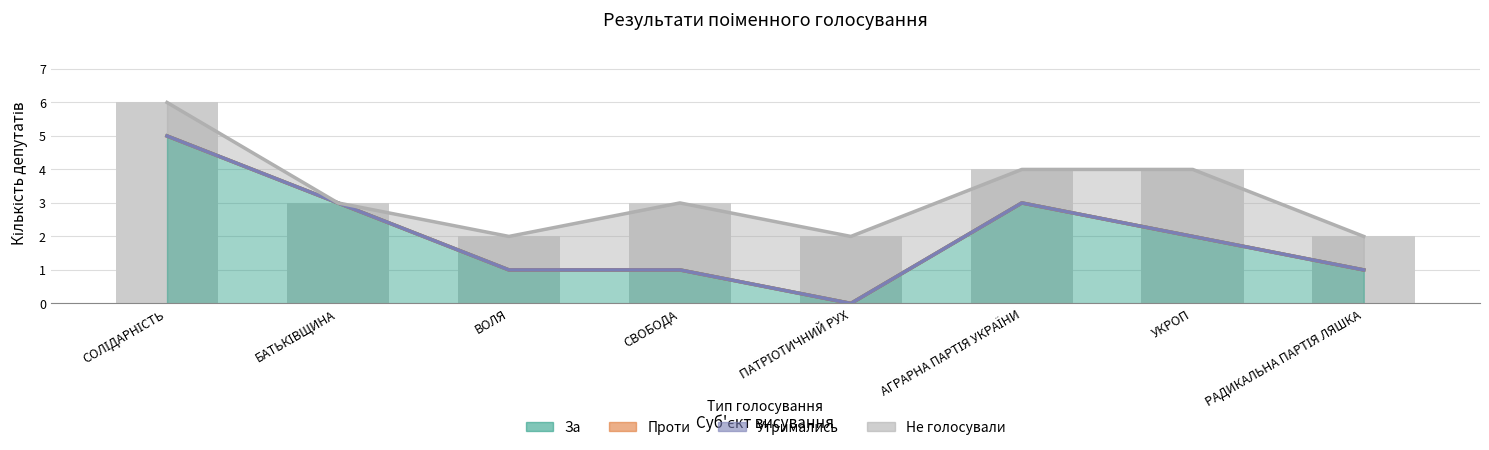

What is the average value of the За series?

2